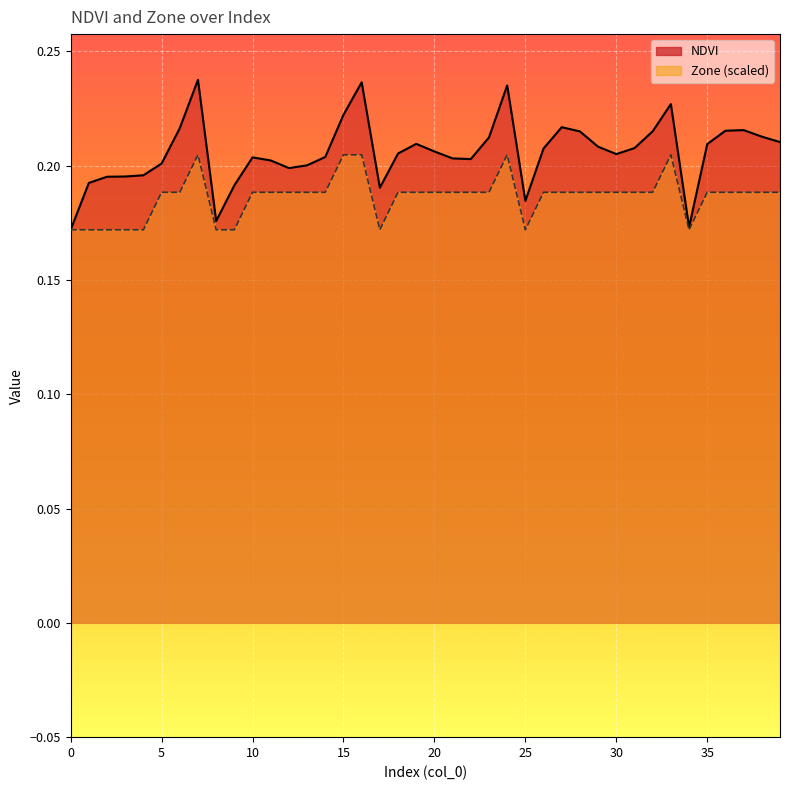

What is the value of the NDVI point at the 12th from the left?

0.2